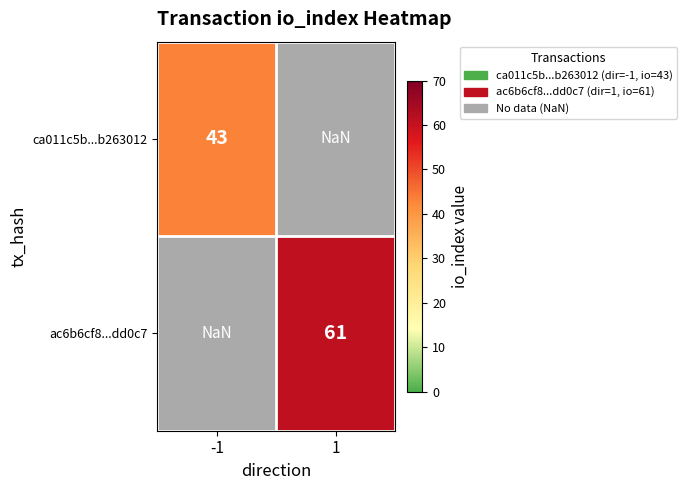

The ca011c5b...b263012 series shows 43.0 at -1. True or false?

True